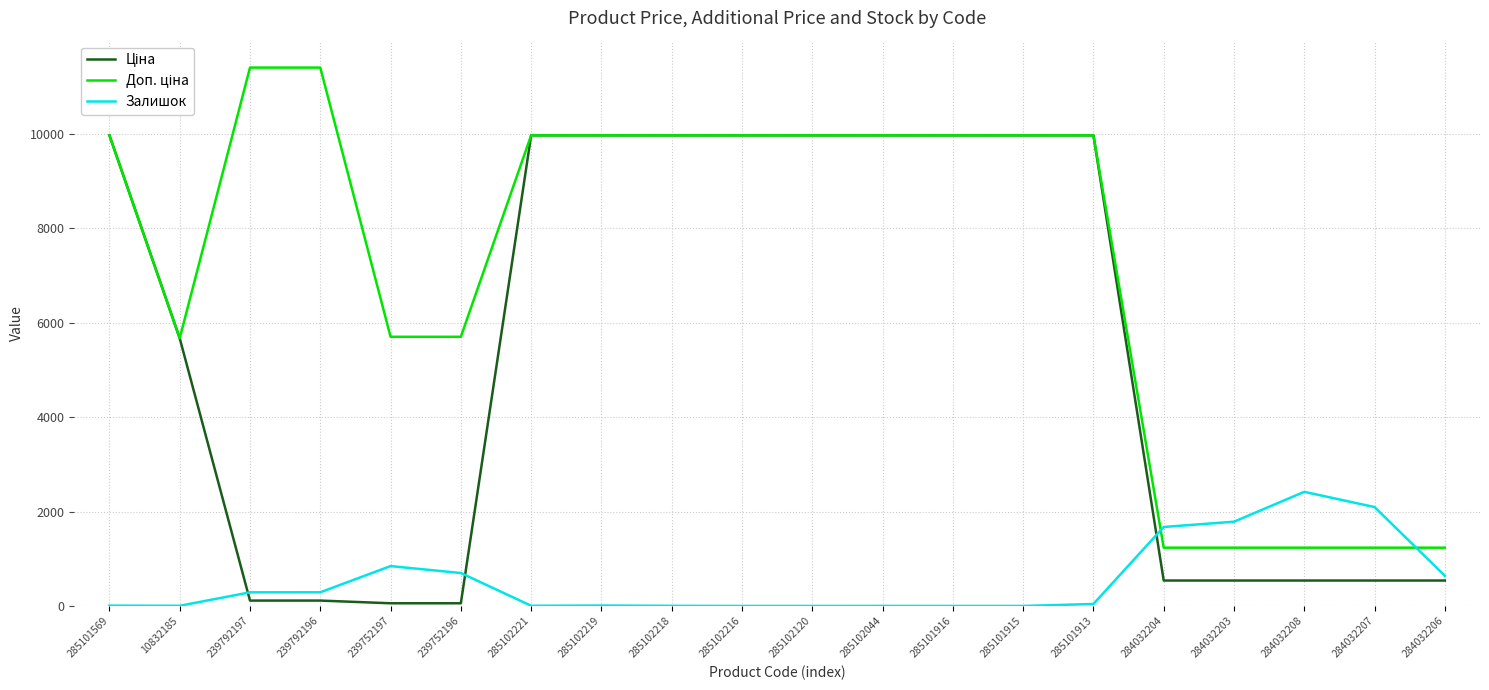

What is the greatest value displayed?

11410.0